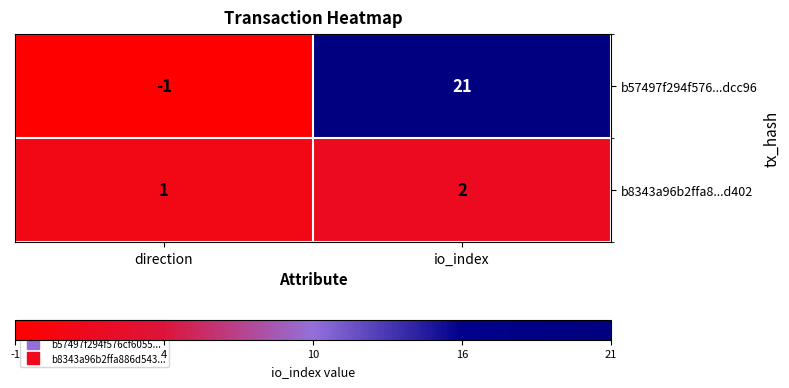

What is the difference between the b57497f294f576...dcc96 values at direction and io_index?

22